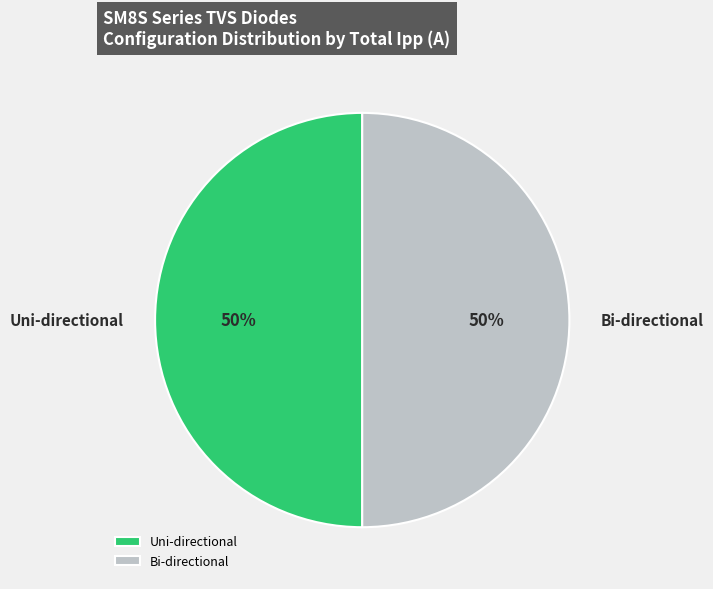

Combined, do Bi-directional and Uni-directional account for over 50%?

Yes